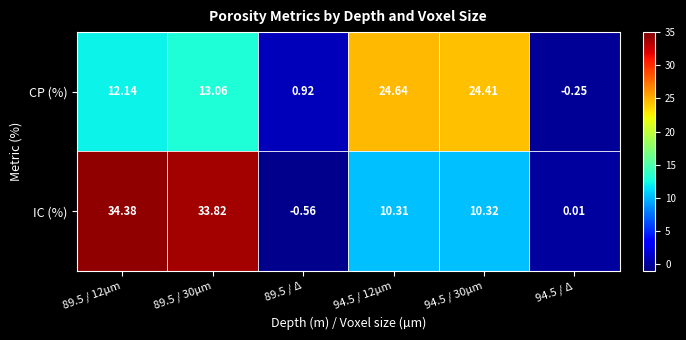

Which series has the widest spread of values?

IC (%)